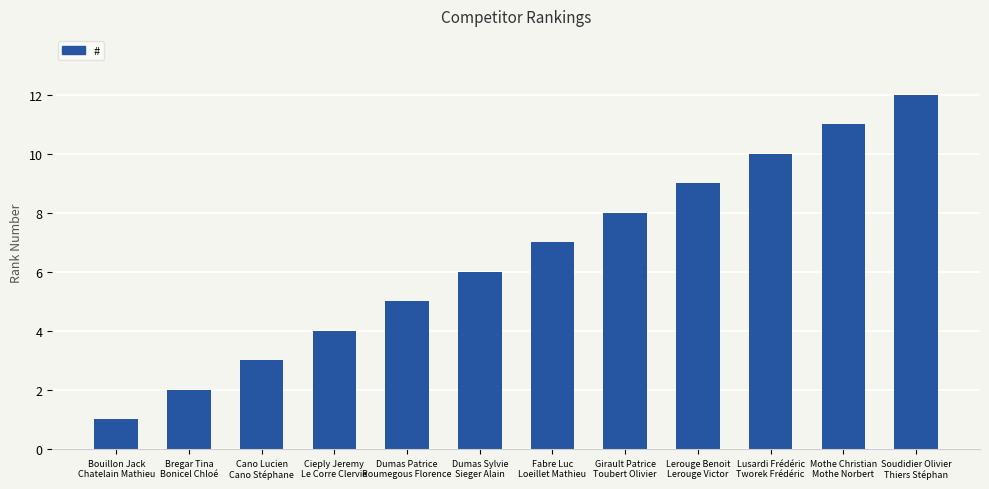

What is the difference between the second highest and second lowest values?

9